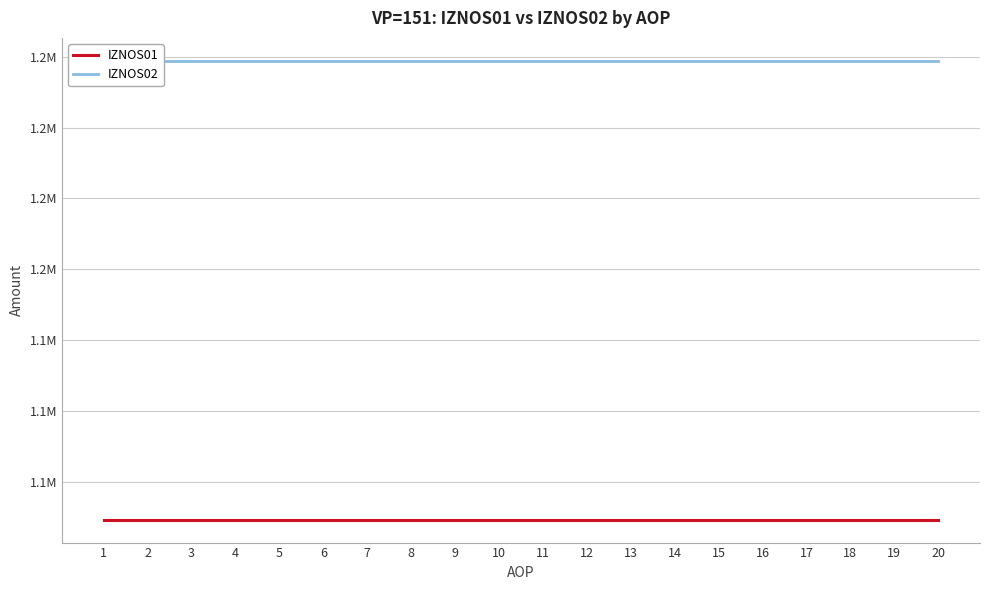

Read the IZNOS01 value at 11.

1089277.7